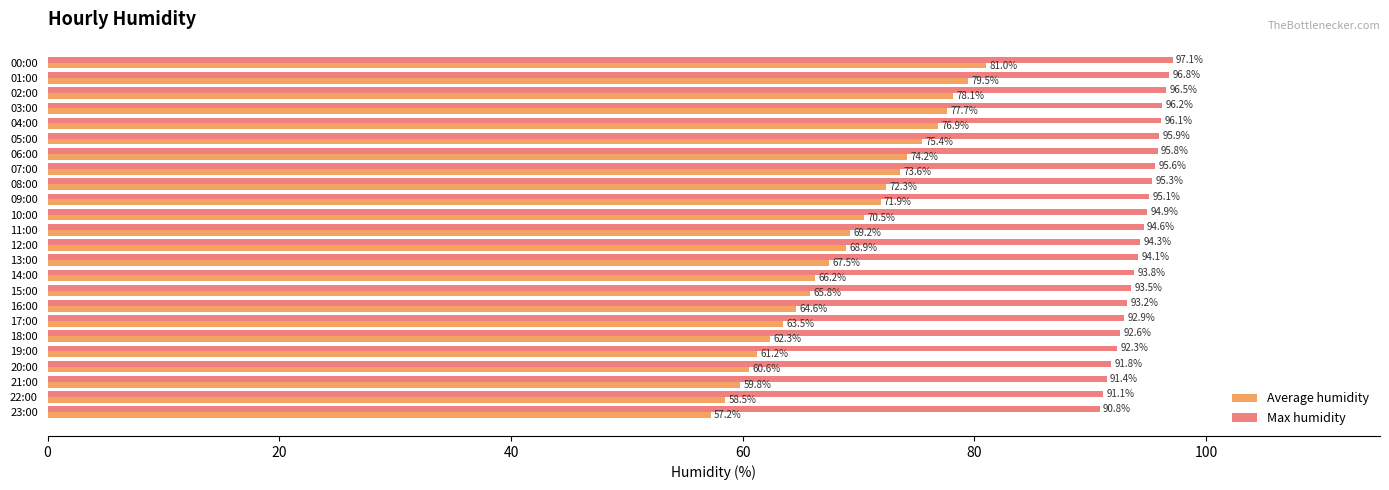

Which series changed the most between 05:00 and 19:00?

Average humidity